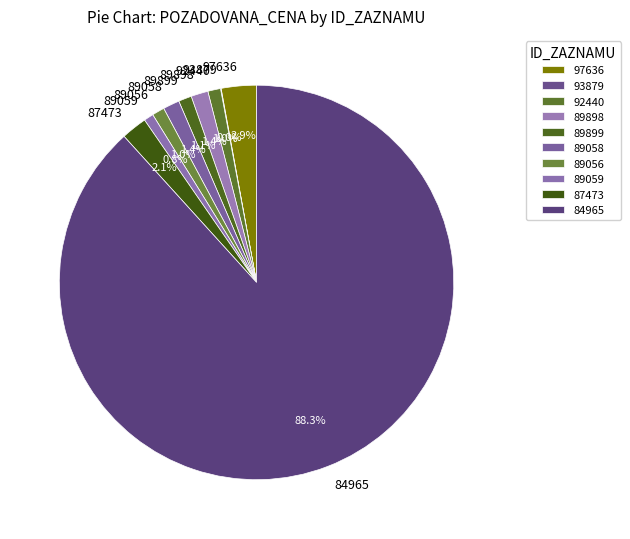

To the nearest percent, what is the difference between the 89058 and 87473 slice percentages?

1%